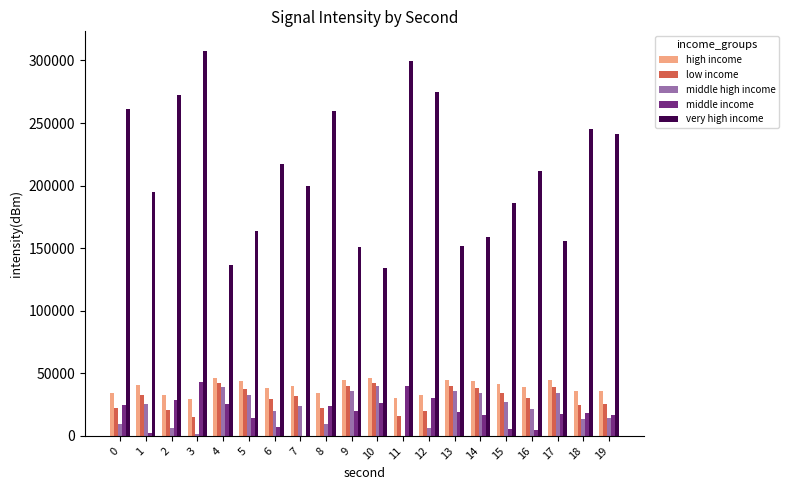

Rank the categories by middle income value from highest to lowest.

3, 11, 12, 2, 10, 4, 0, 8, 9, 13, 18, 17, 14, 19, 5, 6, 15, 16, 1, 7